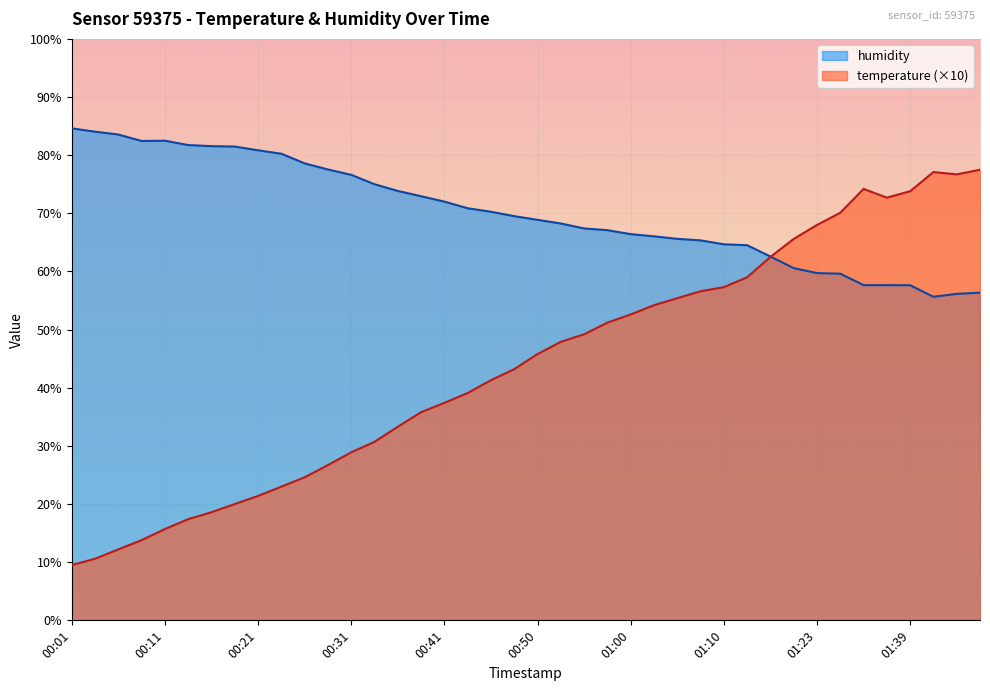

Reading left to right, what are all the values shown in this chart?

temperature: 00:01=9.5	00:04=10.6	00:06=12.2	00:09=13.8	00:11=15.7	00:14=17.4	00:16=18.6	00:19=20.0	00:21=21.4	00:23=23.0	00:26=24.6	00:28=26.7	00:31=28.9	00:33=30.7	00:36=33.3	00:38=35.8	00:41=37.4	00:43=39.1	00:45=41.3	00:48=43.2	00:50=45.8	00:53=47.9	00:55=49.2	00:58=51.2	01:00=52.6	01:03=54.2	01:05=55.4	01:08=56.6	01:10=57.3	01:13=59.0	01:18=62.5	01:20=65.6	01:23=68.0	01:31=70.1	01:34=74.2	01:36=72.7	01:39=73.8	01:41=77.1	01:44=76.7	01:46=77.5
humidity: 00:01=84.6	00:04=84.0	00:06=83.5	00:09=82.4	00:11=82.5	00:14=81.7	00:16=81.5	00:19=81.5	00:21=80.8	00:23=80.2	00:26=78.6	00:28=77.5	00:31=76.6	00:33=75.0	00:36=73.8	00:38=72.9	00:41=72.0	00:43=70.9	00:45=70.3	00:48=69.5	00:50=68.9	00:53=68.2	00:55=67.4	00:58=67.1	01:00=66.4	01:03=66.0	01:05=65.6	01:08=65.3	01:10=64.7	01:13=64.5	01:18=62.6	01:20=60.6	01:23=59.7	01:31=59.6	01:34=57.6	01:36=57.6	01:39=57.6	01:41=55.6	01:44=56.1	01:46=56.4